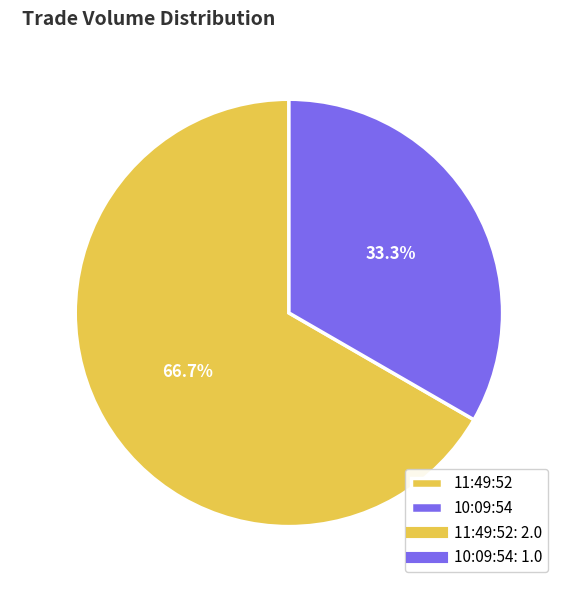

What is the largest slice in the pie chart?

11:49:52